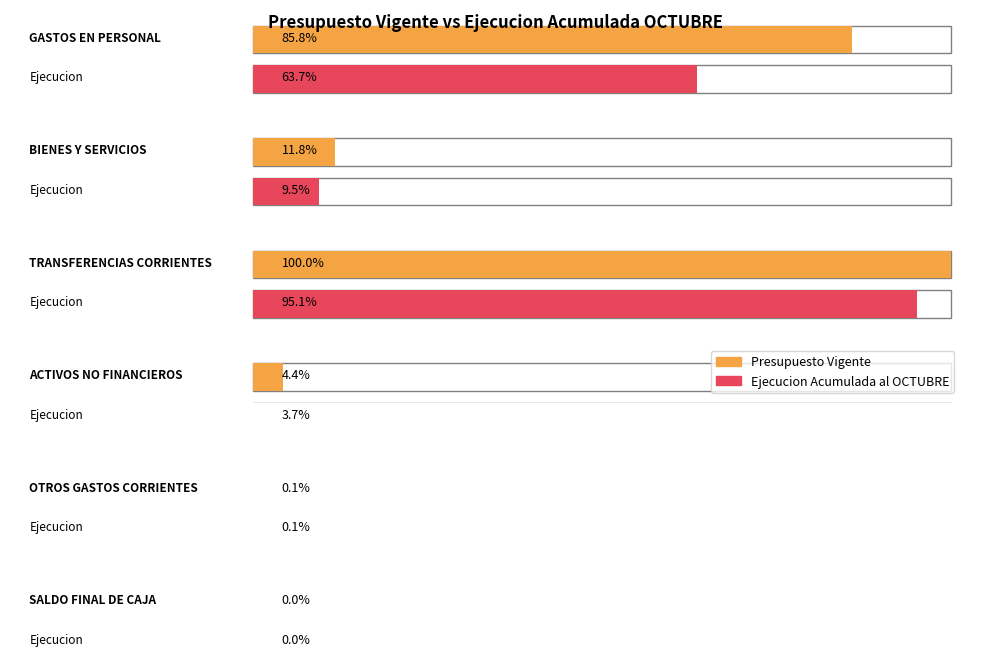

Which series has the largest total across all categories?

Presupuesto Vigente